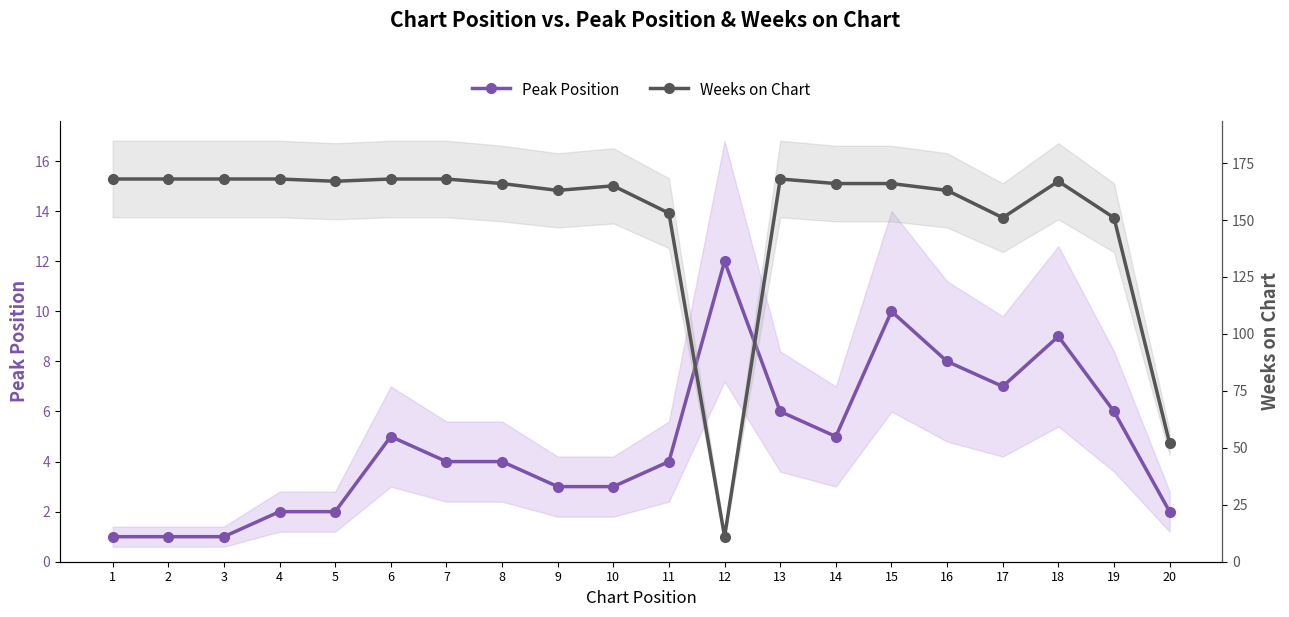

Rank the series at 7 from highest to lowest value.

Weeks on Chart, Peak Position